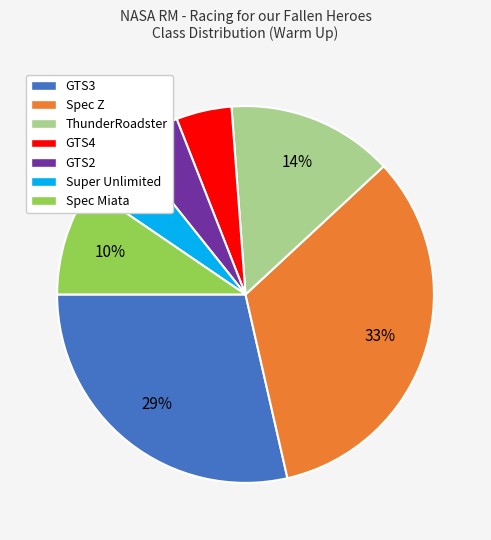

Does GTS3 represent more than half of the total?

No